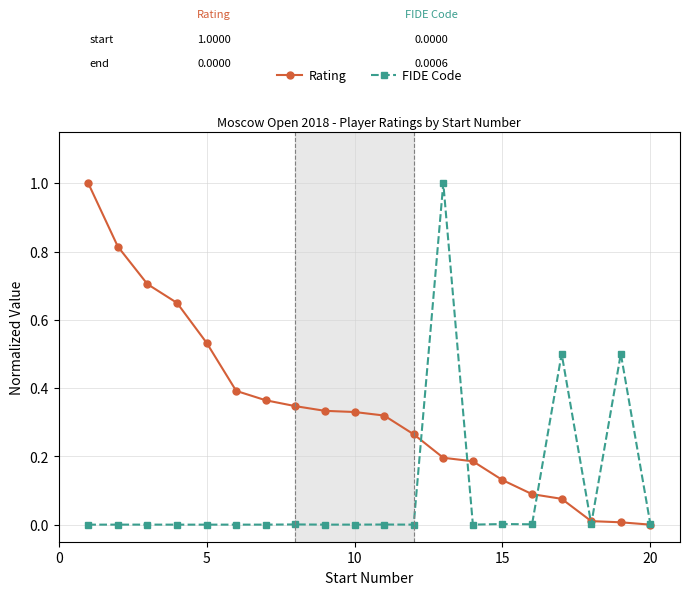

What are all the series names shown in the legend?

Rating, FIDE Code